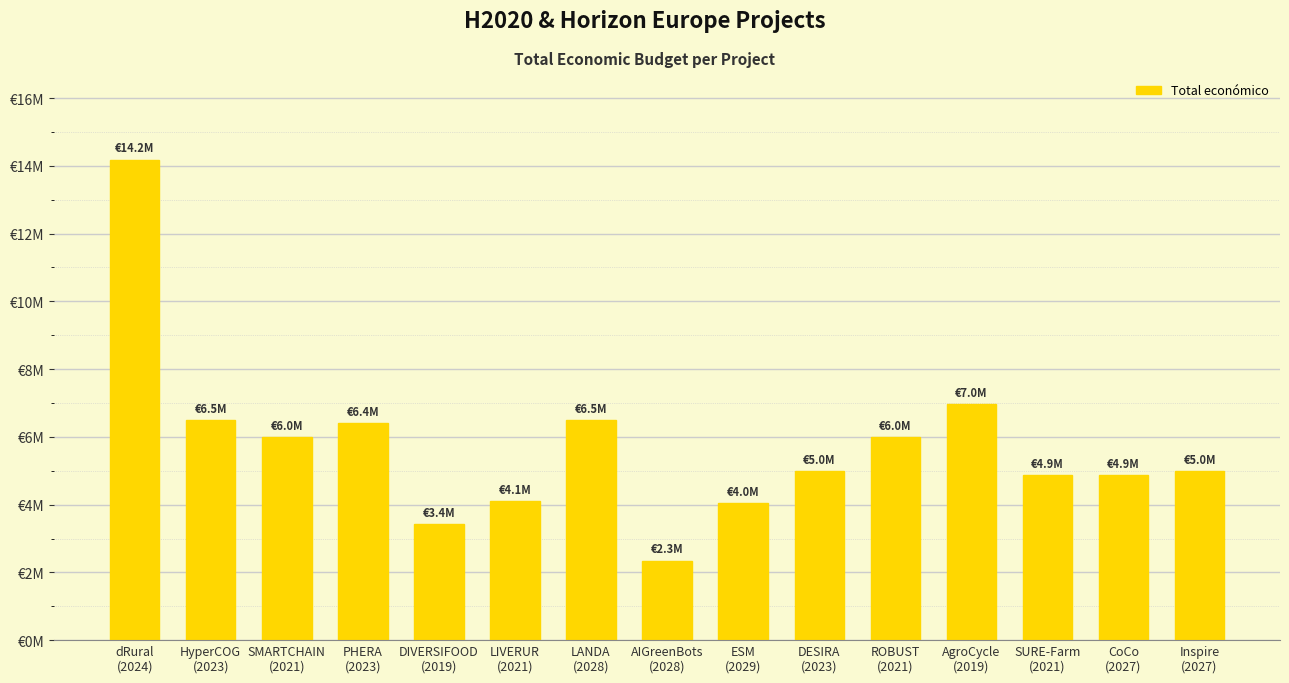

What is the sum of all values?

86215207